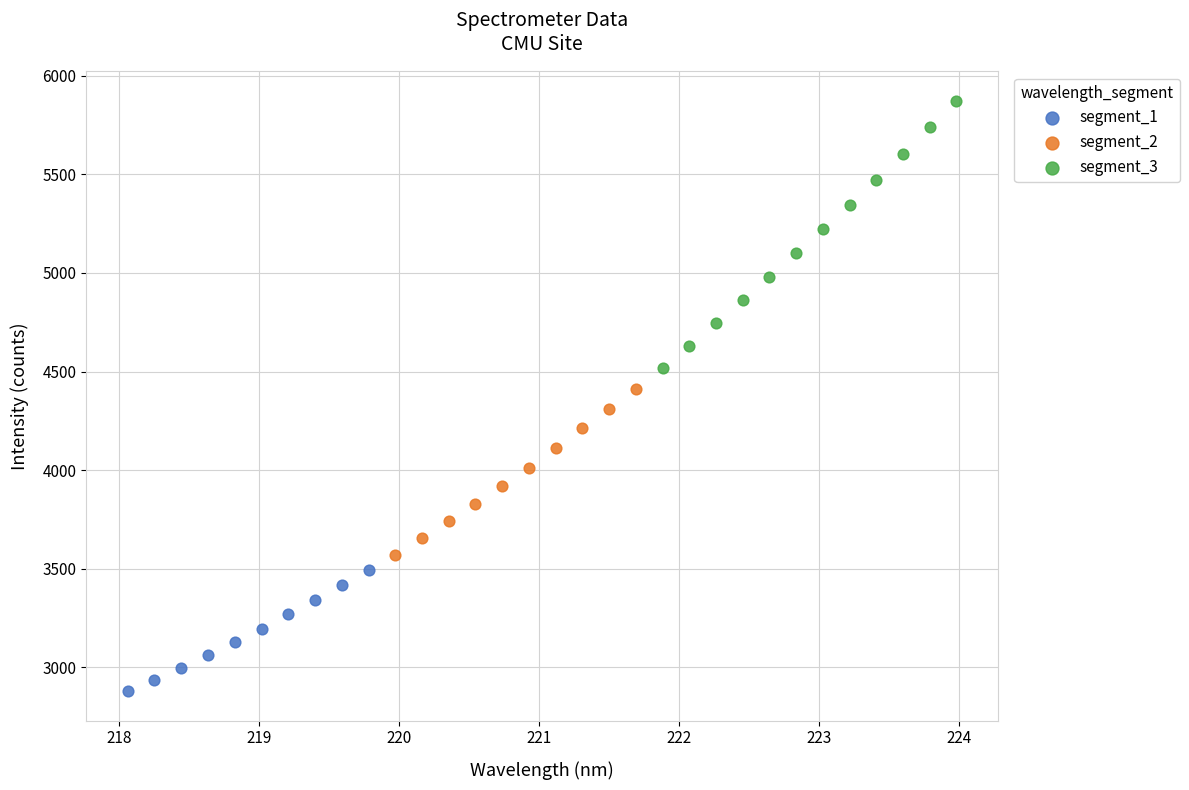

Which series contains the lowest Y value?

segment_1